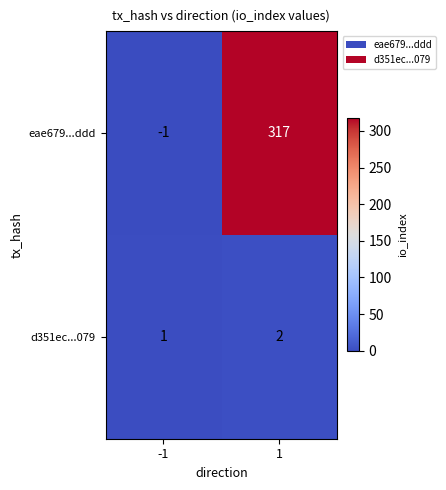

Rank the series by their average value, from highest to lowest.

eae679...ddd, d351ec...079